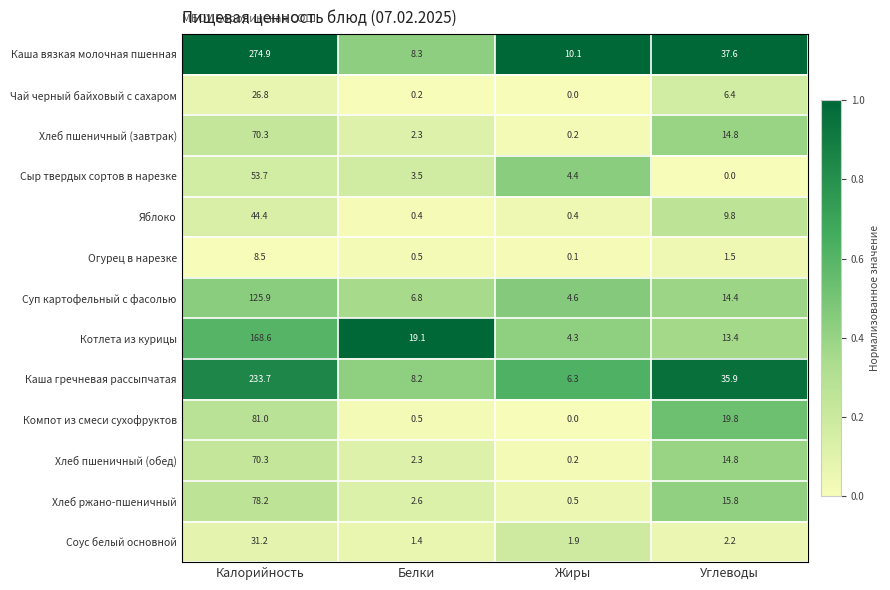

Which series changed the most between Жиры and Углеводы?

Каша гречневая рассыпчатая